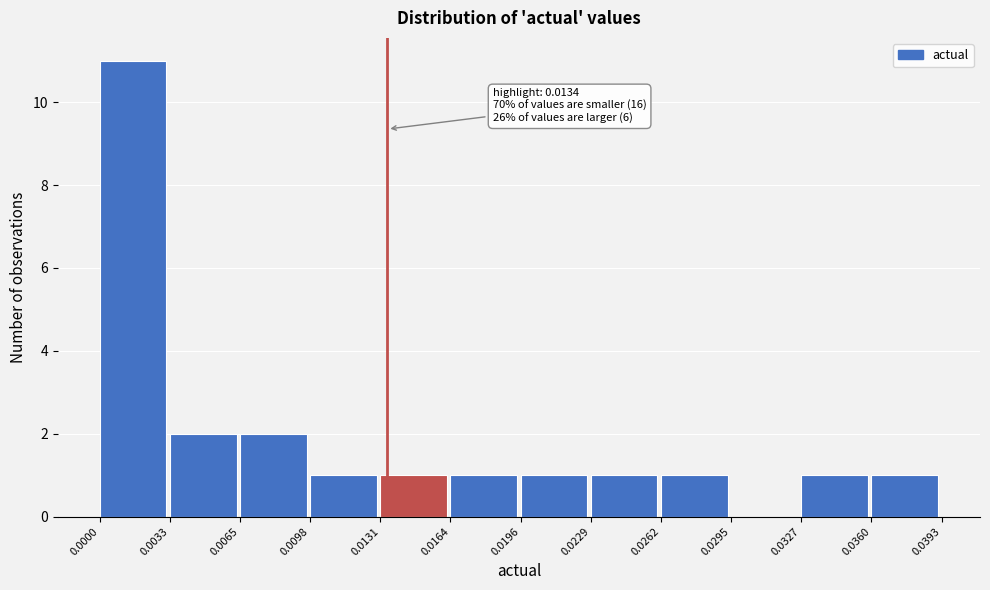

Which range on the x-axis has the tallest bar?

0.0000 to 0.0033